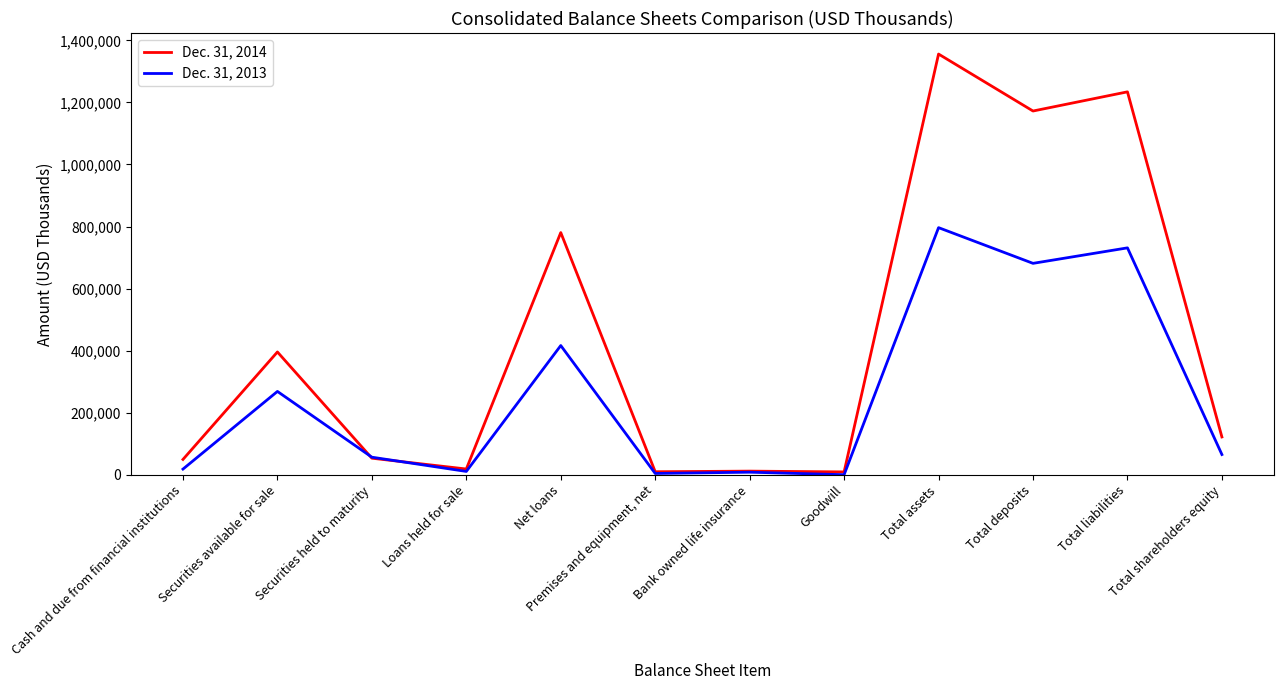

How many values in the Dec. 31, 2014 series are below 121799?

6